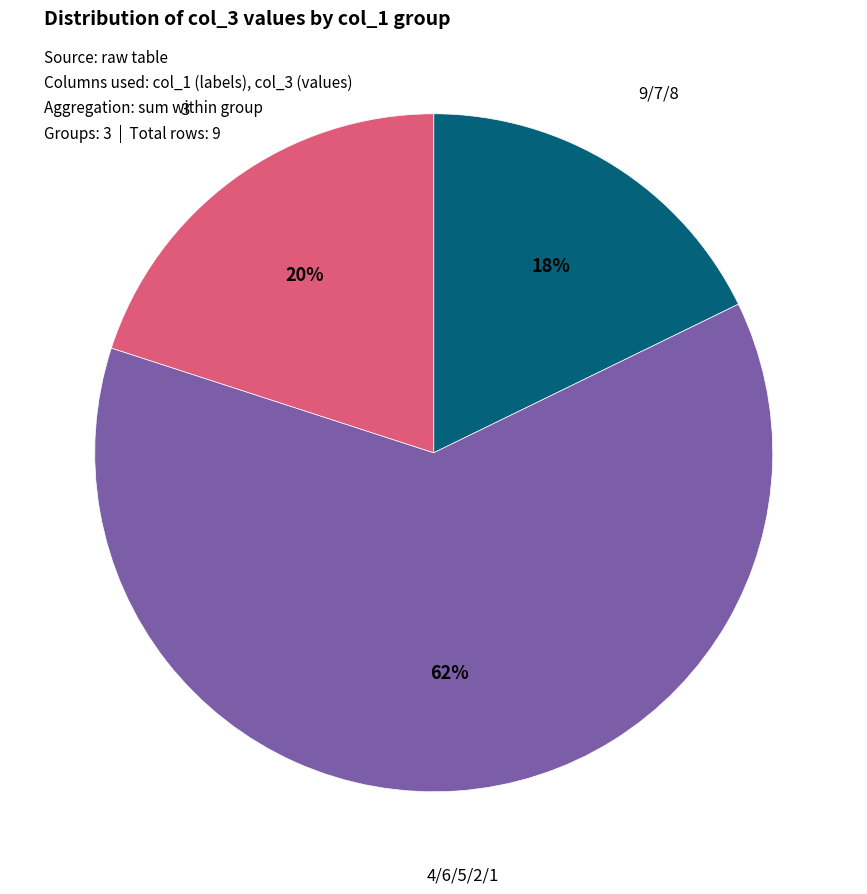

To the nearest percent, what is the average slice percentage?

33%